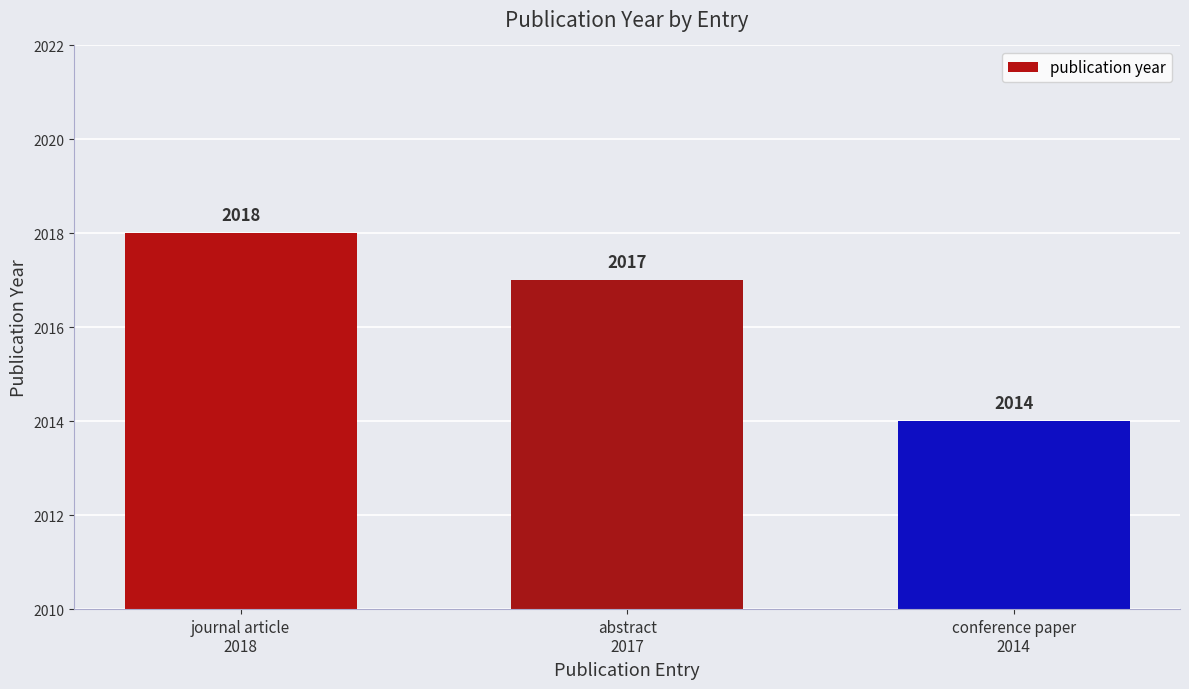

How many series are shown in this chart?

1